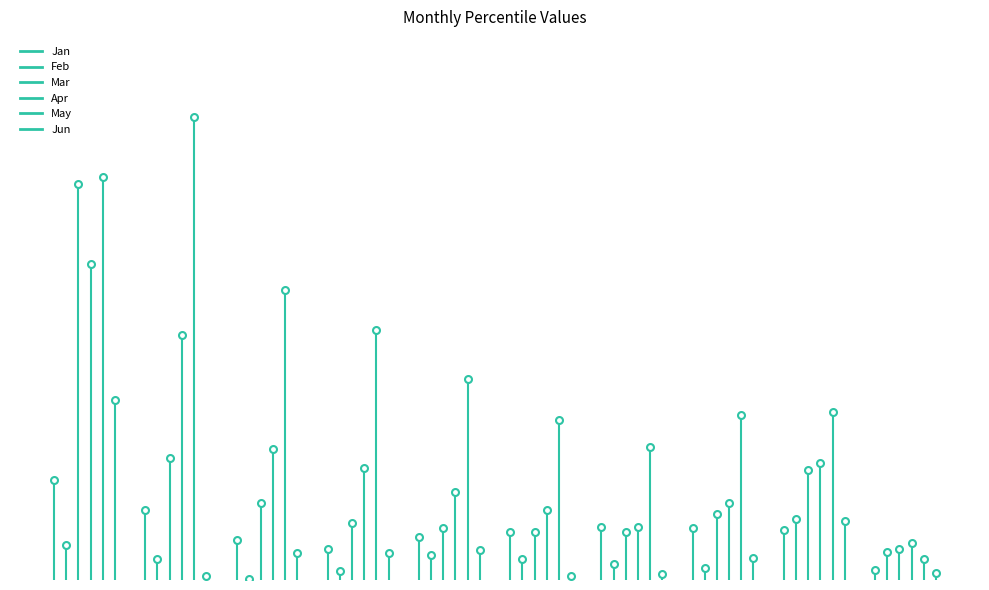

How many data points in Jun are above 1?

1